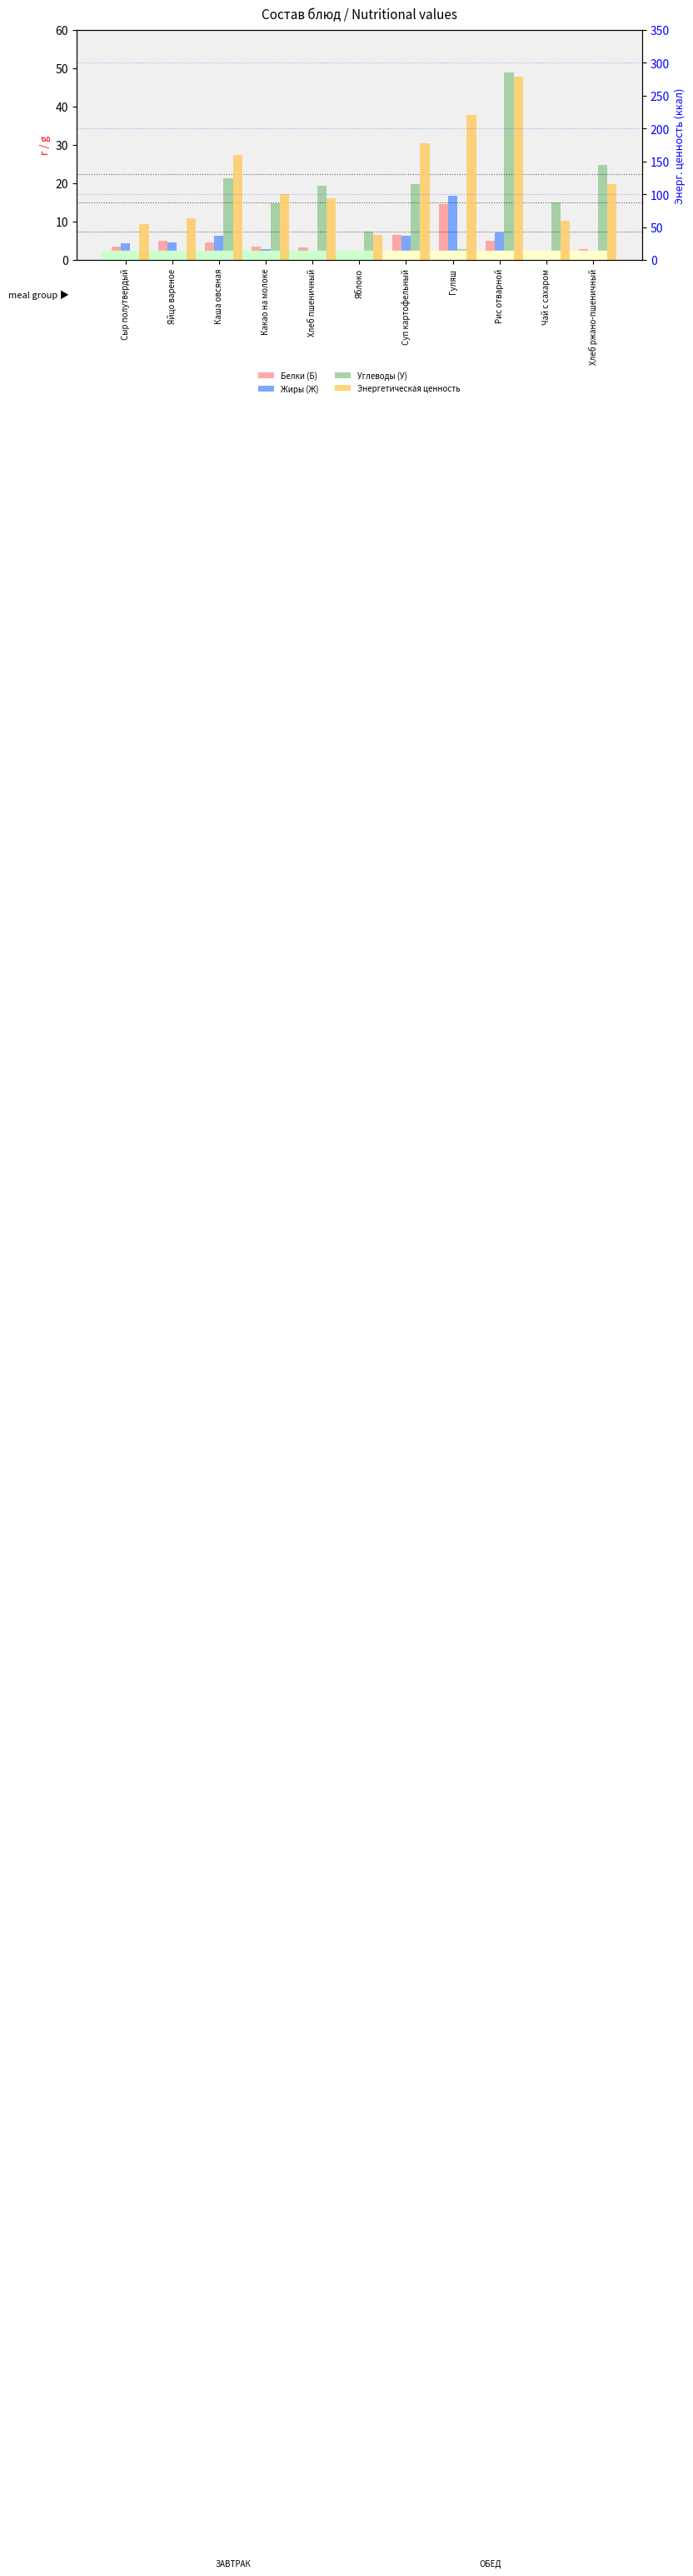

At which category is the sum across all series the highest?

Рис отварной